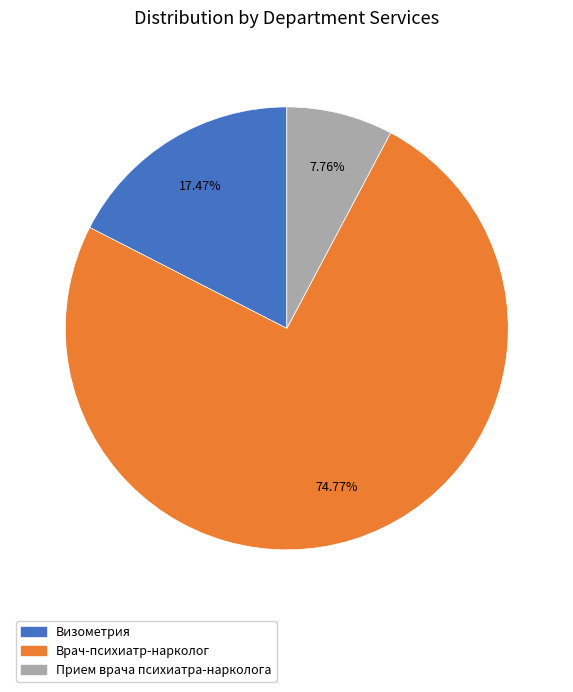

How many segments does this pie chart have?

3